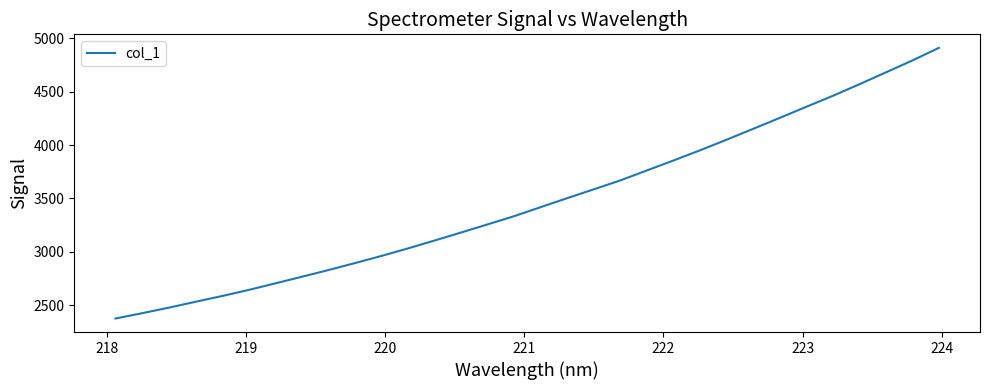

What is the greatest value displayed?

4910.3